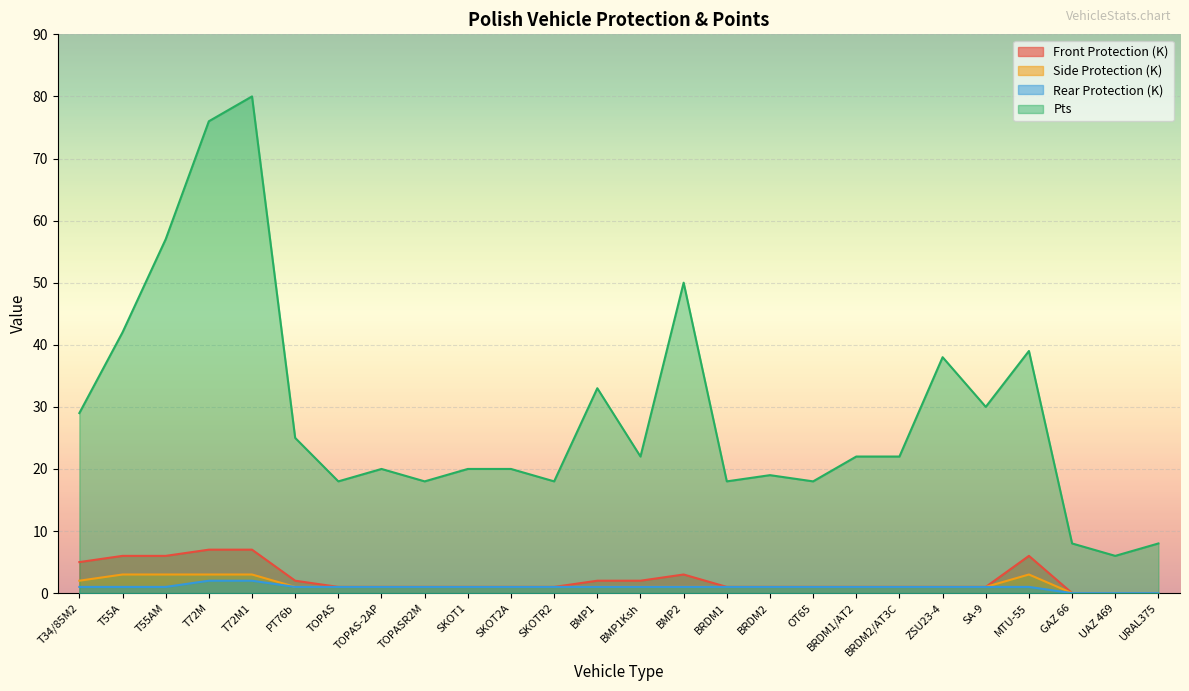

The value of Rear Protection (K) at BRDM2/AT3C is 1. True or false?

False